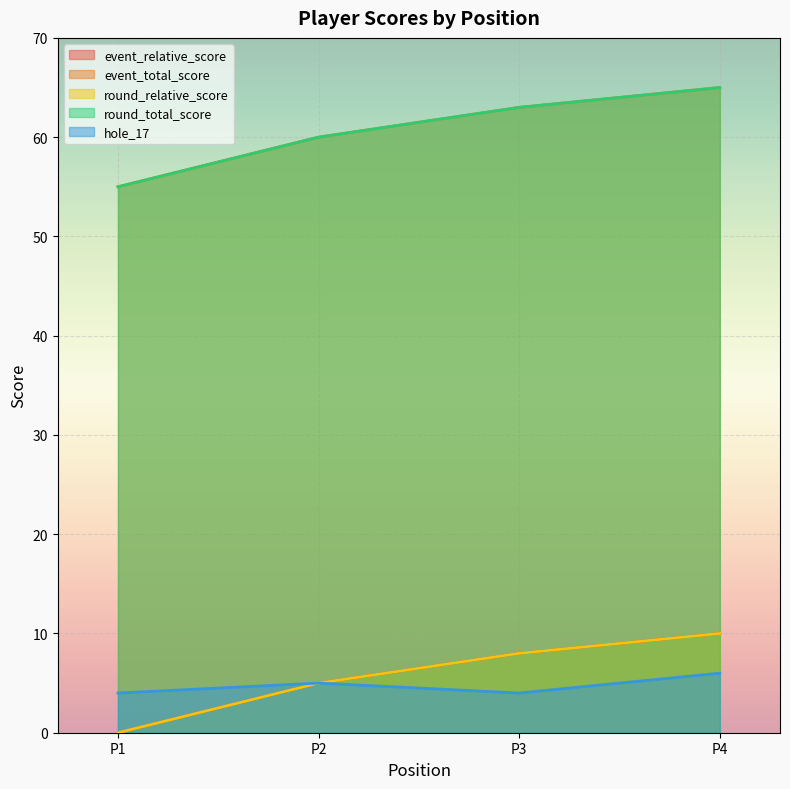

What is the difference between the second highest and minimum values in the round_relative_score series?

8